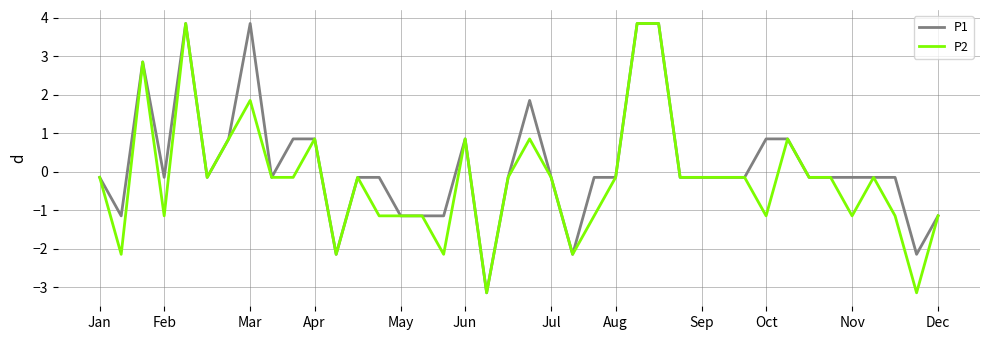

Rank the series by their average value, from highest to lowest.

P1, P2